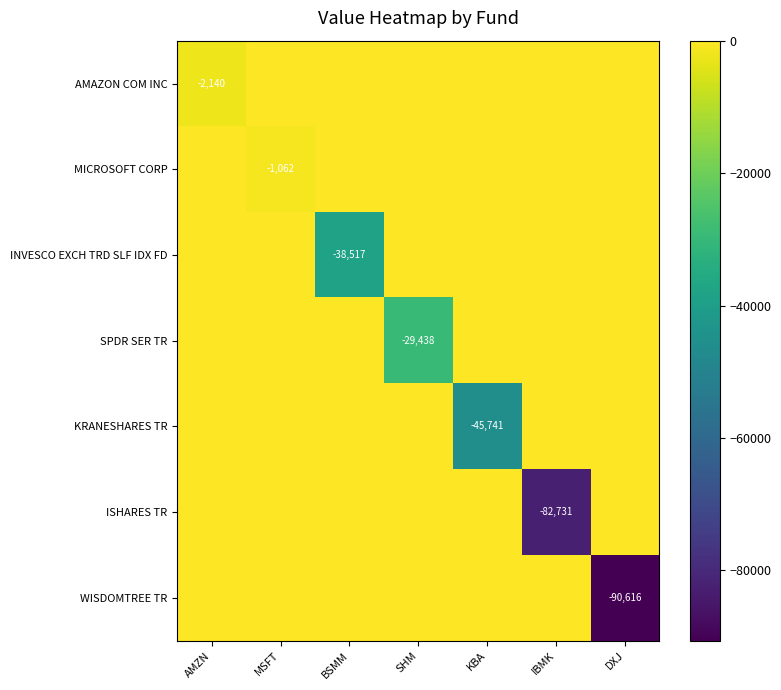

At how many categories does at least one series exceed -10182?

7